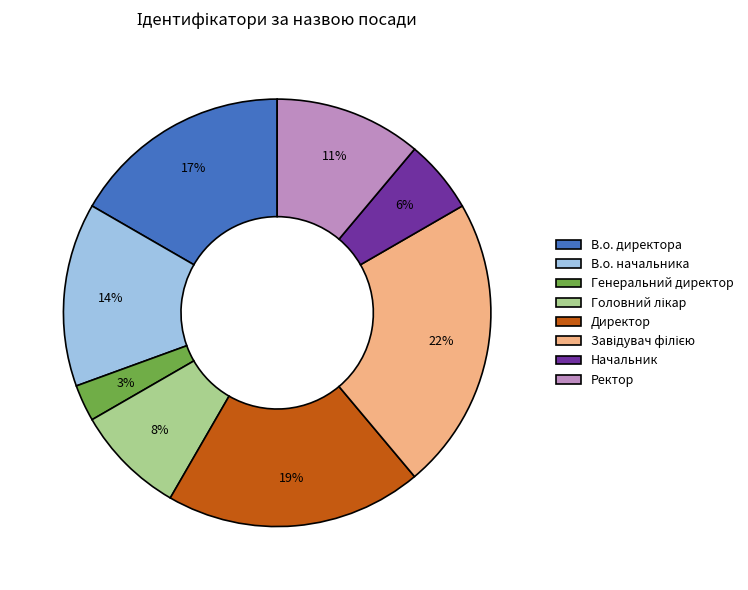

Which has a higher value, В.о. директора or Генеральний директор?

В.о. директора